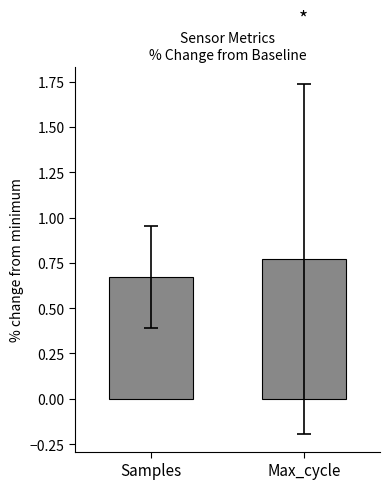

Are the bars horizontal?

No